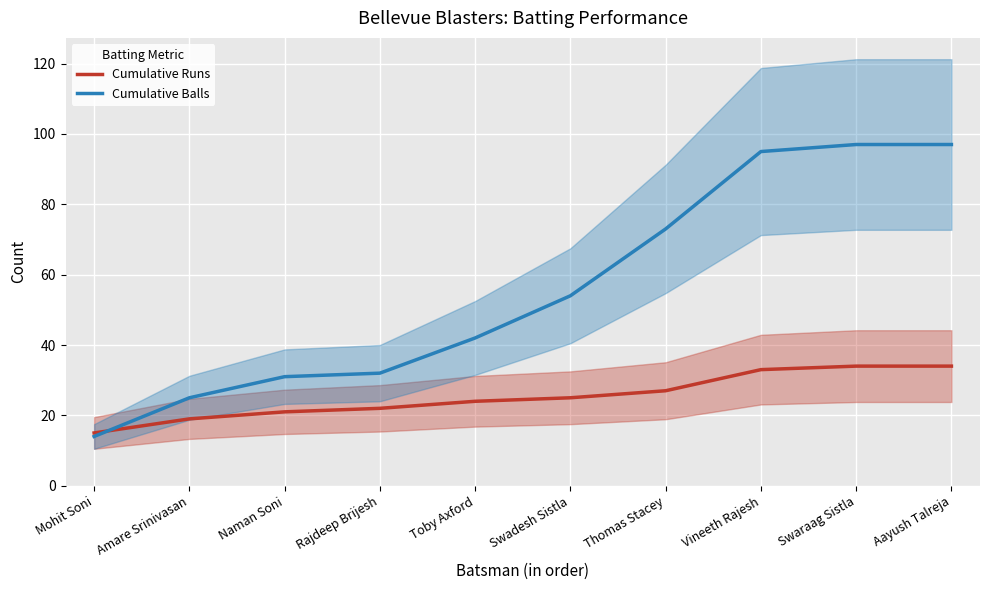

How many lines are shown in the chart?

2